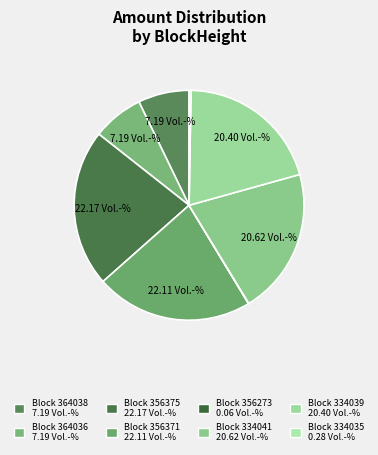

What is the smallest slice in the pie chart?

356273